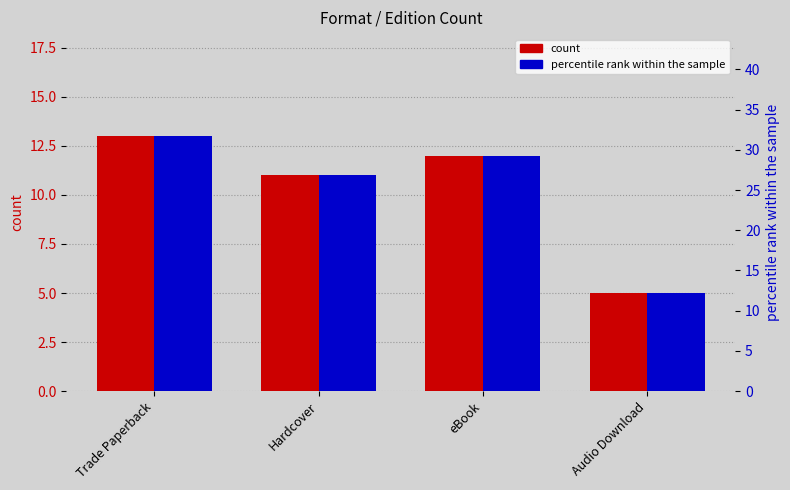

Read the count value at Trade Paperback.

13.0